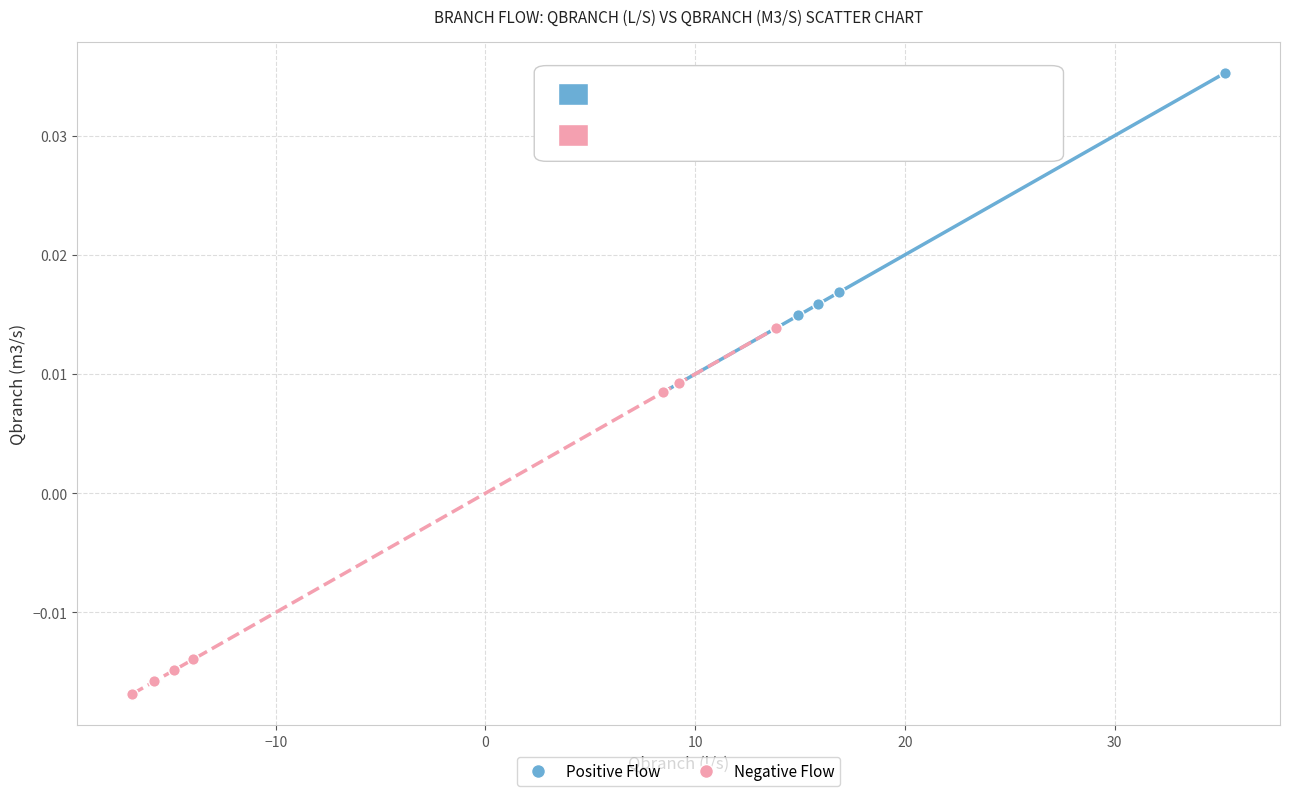

Which series has the widest spread of Y values?

Negative Flow